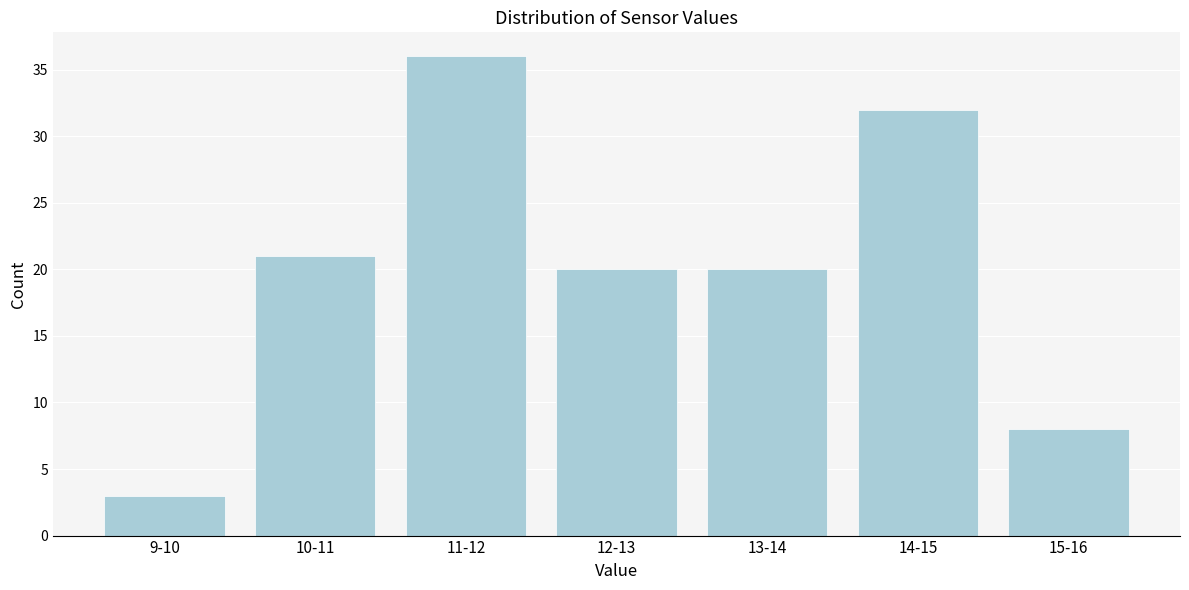

Reading right to left, extract all data points from this chart.

8	32	20	20	36	21	3